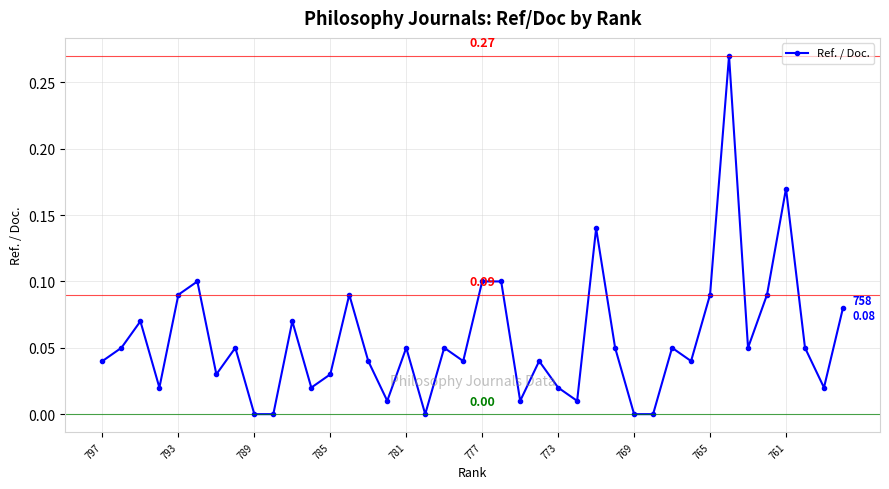

True or false: there are more than 1 points higher than both neighbors.

True